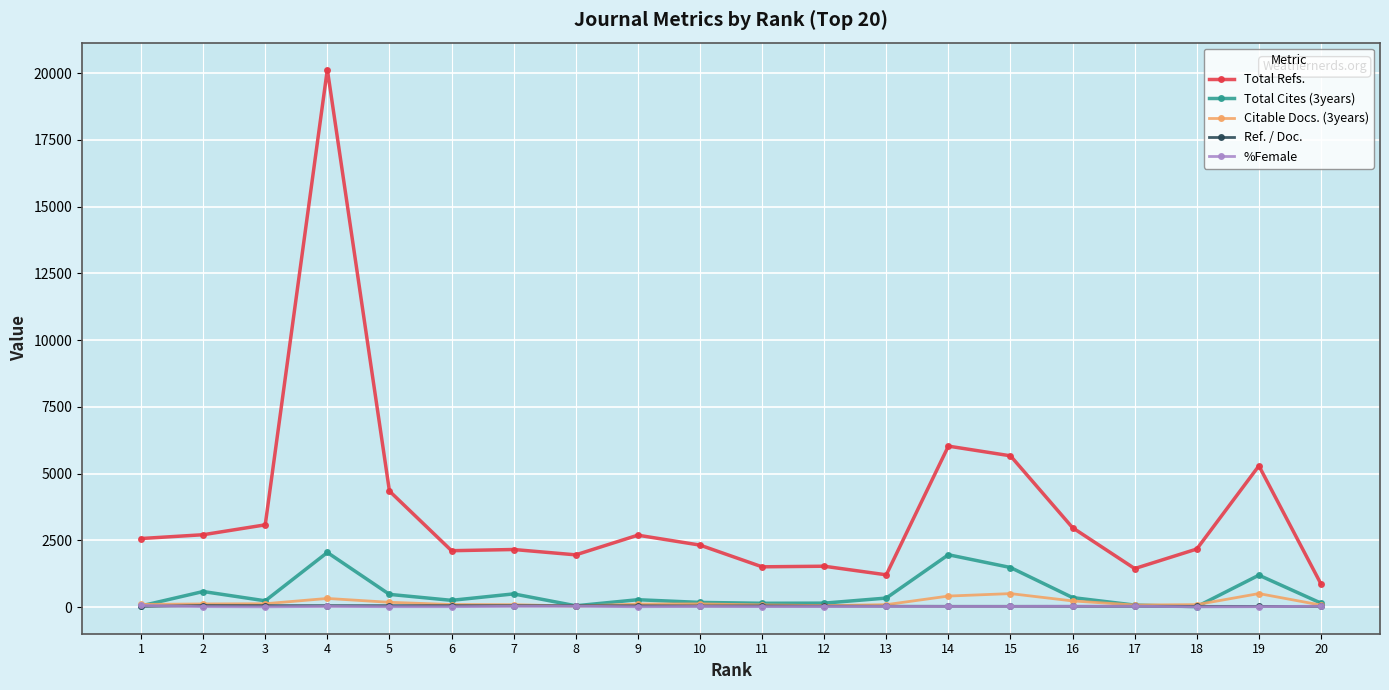

At which category does the chart reach its peak across all series?

4